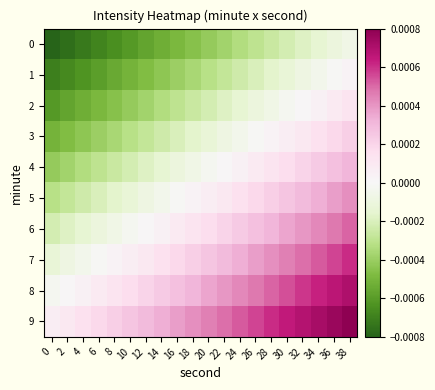

Reading left to right, what are all the values shown in this chart?

0: 0=-0.0	2=-0.0	4=-0.0	6=-0.0	8=-0.0	10=-0.0	12=-0.0	14=-0.0	16=-0.0	18=-0.0	20=-0.0	22=-0.0	24=-0.0	26=-0.0	28=-0.0	30=-0.0	32=-0.0	34=-0.0	36=-0.0	38=-0.0
1: 0=-0.0	2=-0.0	4=-0.0	6=-0.0	8=-0.0	10=-0.0	12=-0.0	14=-0.0	16=-0.0	18=-0.0	20=-0.0	22=-0.0	24=-0.0	26=-0.0	28=-0.0	30=-0.0	32=-0.0	34=-0.0	36=-0.0	38=0.0
2: 0=-0.0	2=-0.0	4=-0.0	6=-0.0	8=-0.0	10=-0.0	12=-0.0	14=-0.0	16=-0.0	18=-0.0	20=-0.0	22=-0.0	24=-0.0	26=-0.0	28=-0.0	30=-0.0	32=0.0	34=0.0	36=0.0	38=0.0
3: 0=-0.0	2=-0.0	4=-0.0	6=-0.0	8=-0.0	10=-0.0	12=-0.0	14=-0.0	16=-0.0	18=-0.0	20=-0.0	22=-0.0	24=-0.0	26=-0.0	28=0.0	30=0.0	32=0.0	34=0.0	36=0.0	38=0.0
4: 0=-0.0	2=-0.0	4=-0.0	6=-0.0	8=-0.0	10=-0.0	12=-0.0	14=-0.0	16=-0.0	18=-0.0	20=-0.0	22=0.0	24=0.0	26=0.0	28=0.0	30=0.0	32=0.0	34=0.0	36=0.0	38=0.0
5: 0=-0.0	2=-0.0	4=-0.0	6=-0.0	8=-0.0	10=-0.0	12=-0.0	14=-0.0	16=-0.0	18=0.0	20=0.0	22=0.0	24=0.0	26=0.0	28=0.0	30=0.0	32=0.0	34=0.0	36=0.0	38=0.0
6: 0=-0.0	2=-0.0	4=-0.0	6=-0.0	8=-0.0	10=-0.0	12=0.0	14=0.0	16=0.0	18=0.0	20=0.0	22=0.0	24=0.0	26=0.0	28=0.0	30=0.0	32=0.0	34=0.0	36=0.0	38=0.0
7: 0=-0.0	2=-0.0	4=-0.0	6=-0.0	8=0.0	10=0.0	12=0.0	14=0.0	16=0.0	18=0.0	20=0.0	22=0.0	24=0.0	26=0.0	28=0.0	30=0.0	32=0.0	34=0.0	36=0.0	38=0.0
8: 0=-0.0	2=0.0	4=0.0	6=0.0	8=0.0	10=0.0	12=0.0	14=0.0	16=0.0	18=0.0	20=0.0	22=0.0	24=0.0	26=0.0	28=0.0	30=0.0	32=0.0	34=0.0	36=0.0	38=0.0
9: 0=0.0	2=0.0	4=0.0	6=0.0	8=0.0	10=0.0	12=0.0	14=0.0	16=0.0	18=0.0	20=0.0	22=0.0	24=0.0	26=0.0	28=0.0	30=0.0	32=0.0	34=0.0	36=0.0	38=0.0